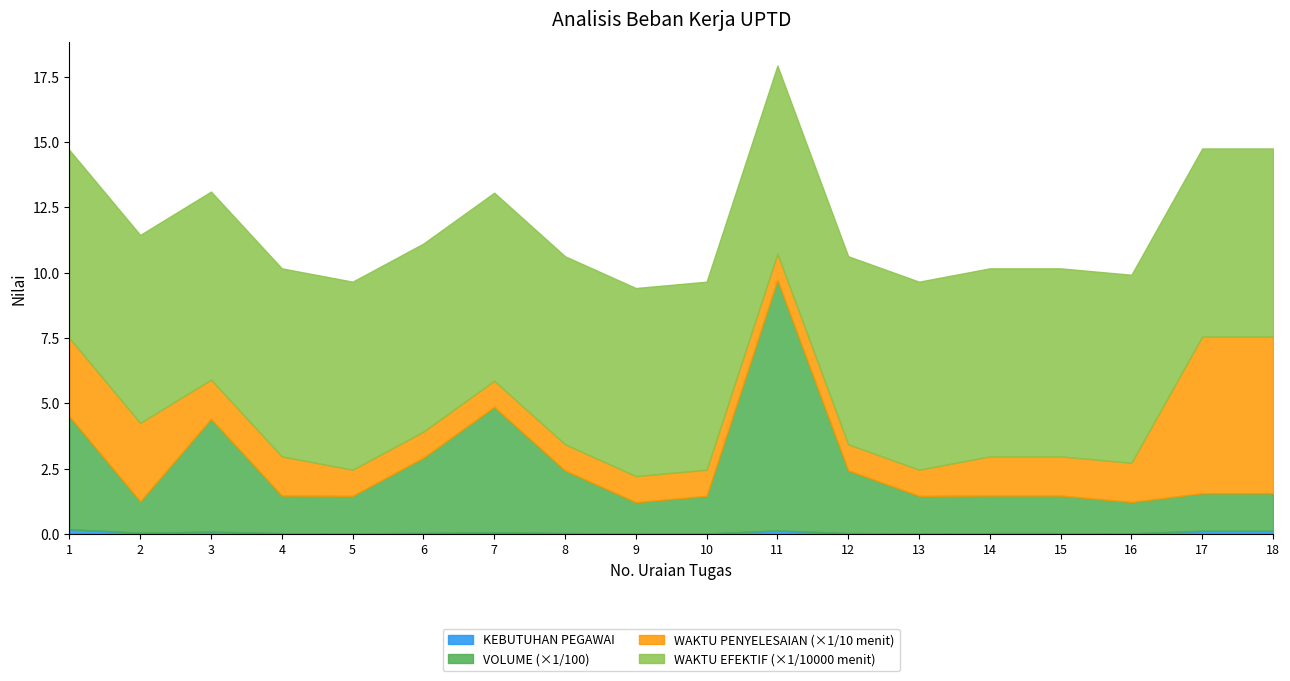

Which series has the largest range (max minus min)?

VOLUME